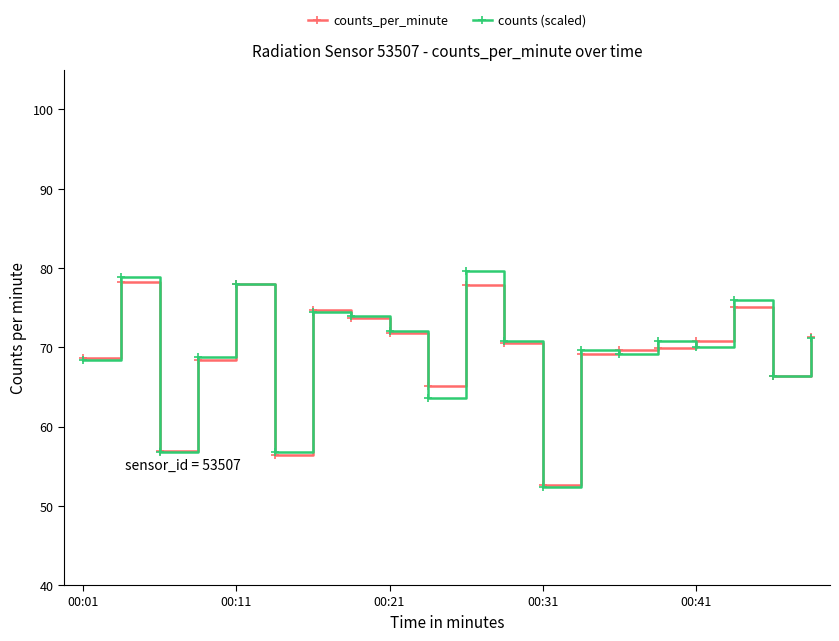

What is the value of the counts_per_minute point at the 9th from the left?

71.8